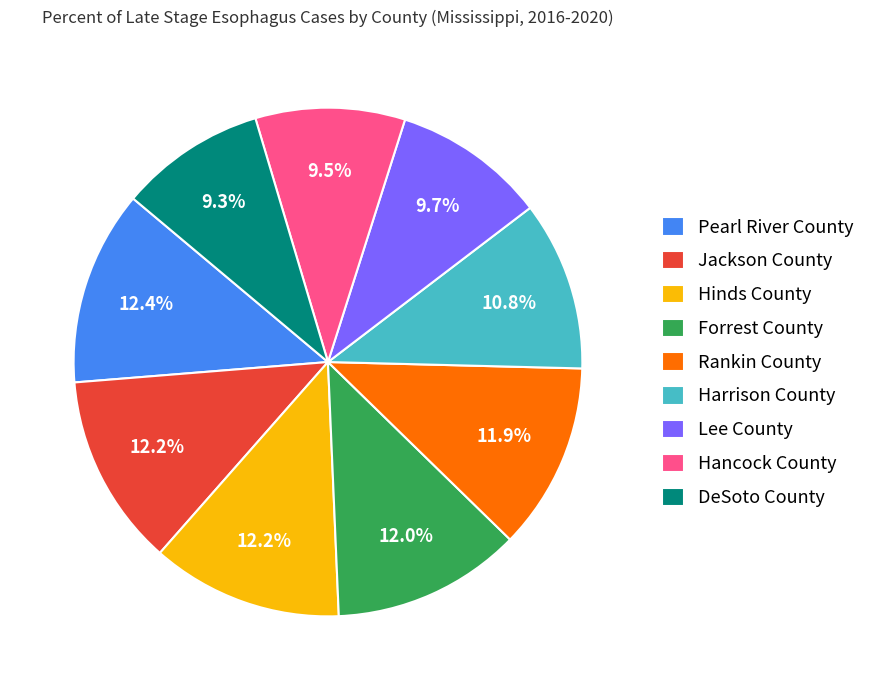

What is the total percentage of Hinds County and Pearl River County?

24.6%